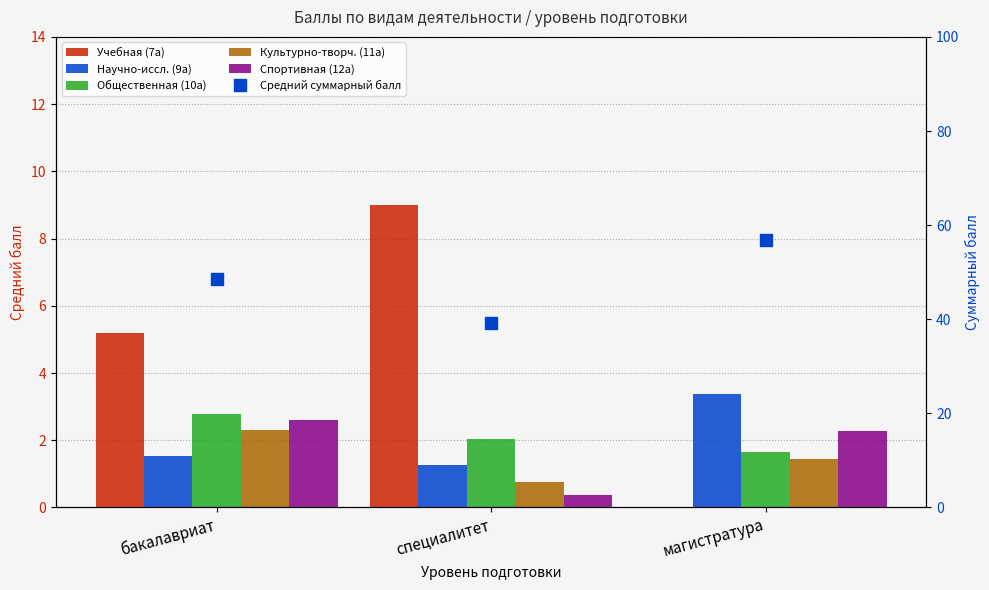

What is the lowest value of the Спортивная (12а) series?

0.4